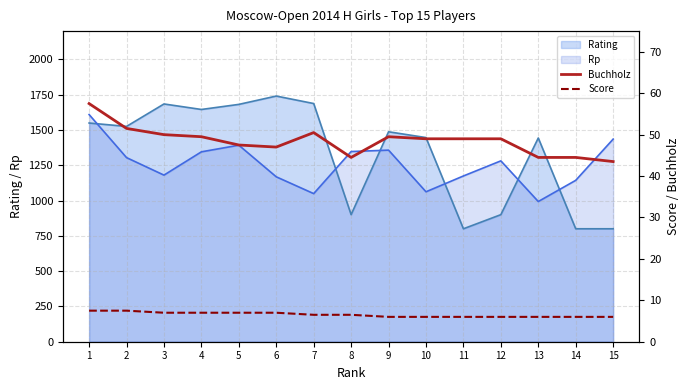

What is the highest value of the Score series?

7.5